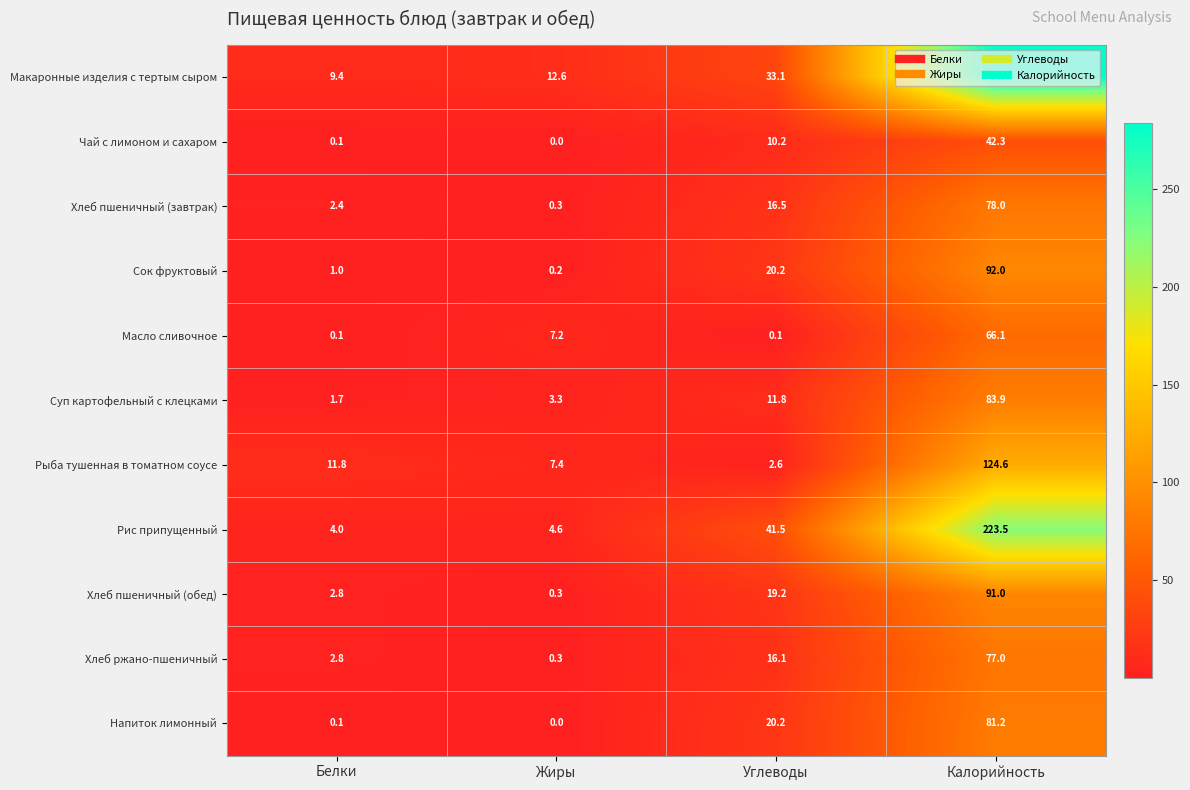

The value of Масло сливочное at Жиры is 7.2. True or false?

True